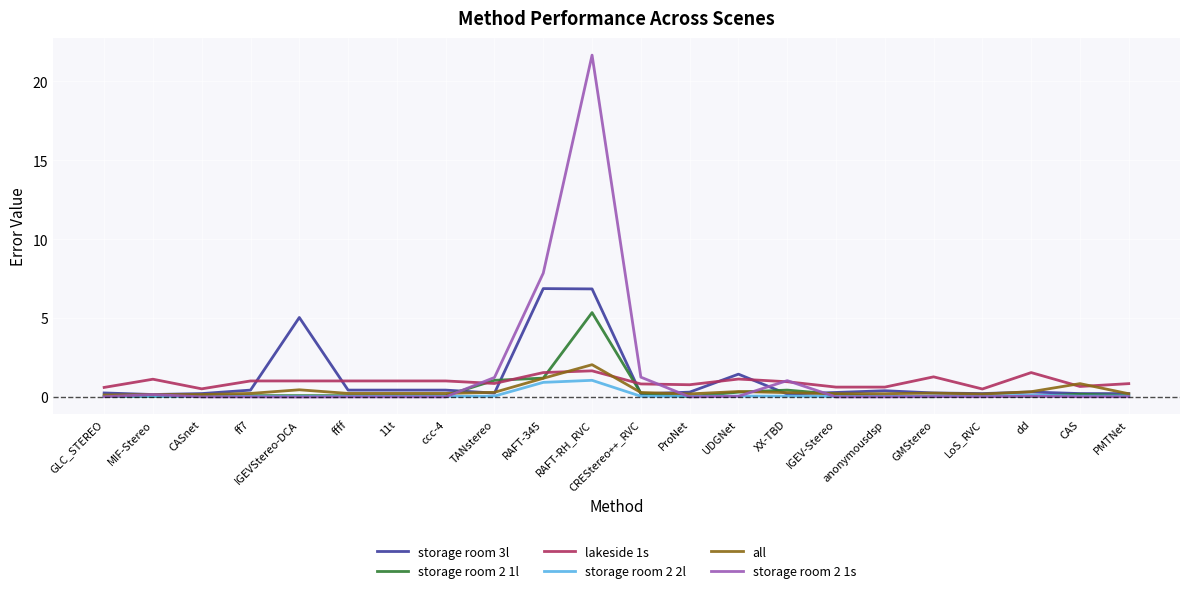

Which series has the widest spread of values?

storage room 2 1s